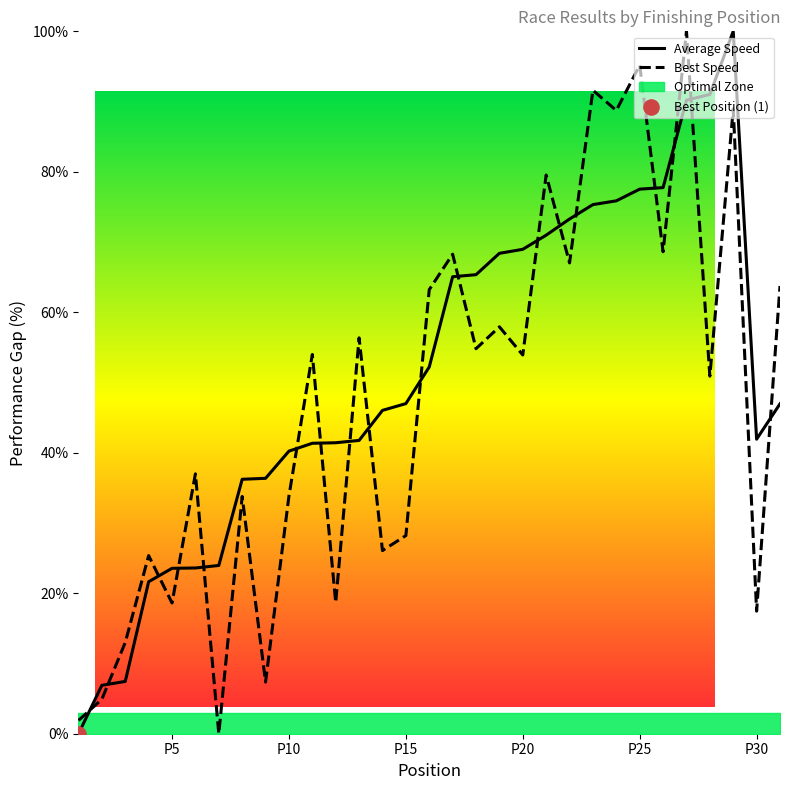

Which series has the largest total across all categories?

Average Speed